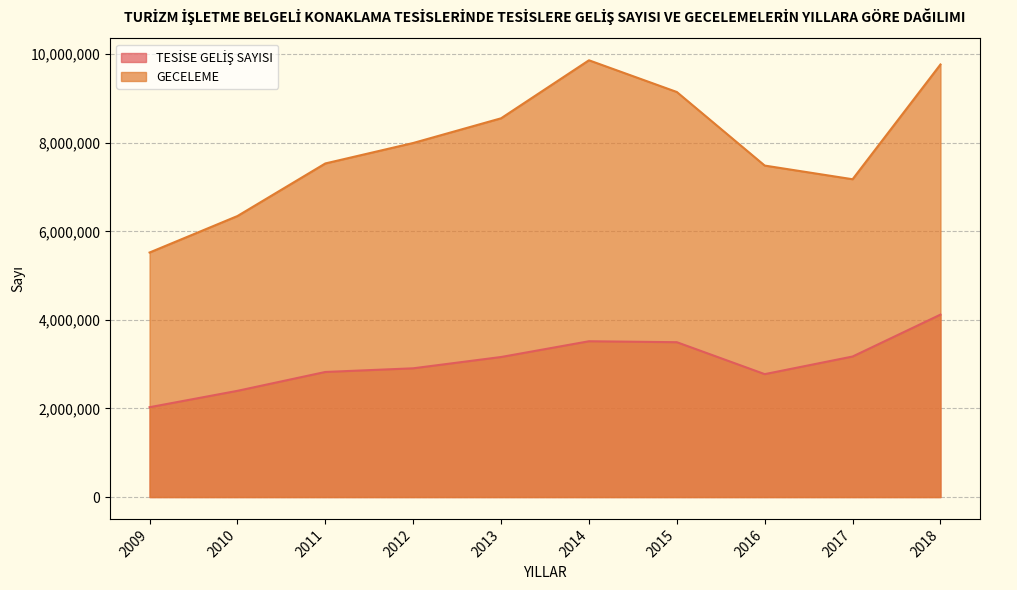

Where is the first local minimum for GECELEME?

2017